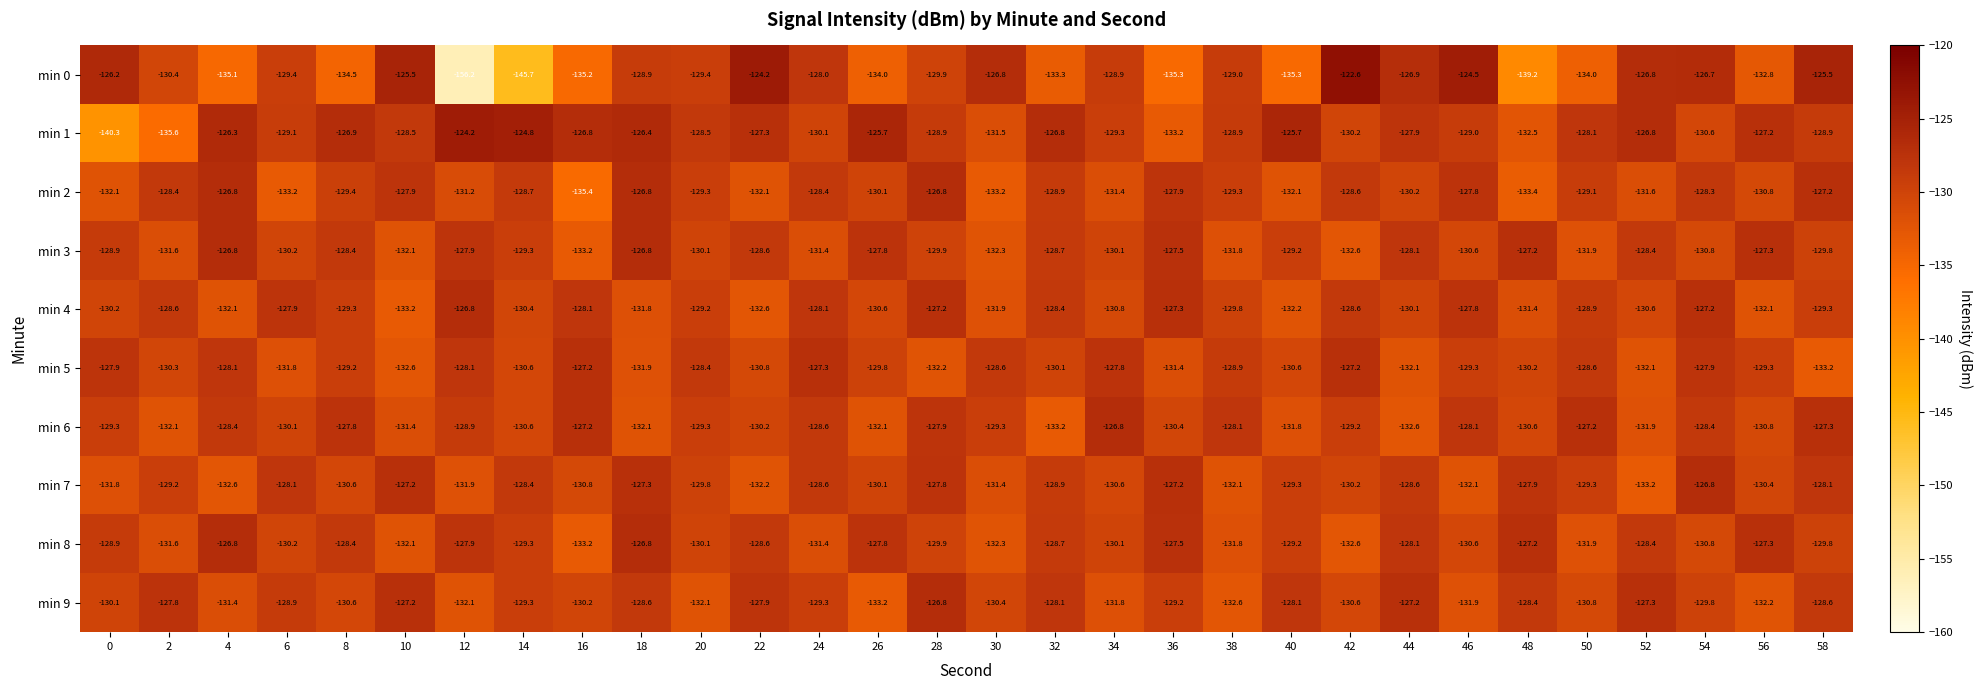

True or false: min 6 has a value of -129.3 at 0.

True